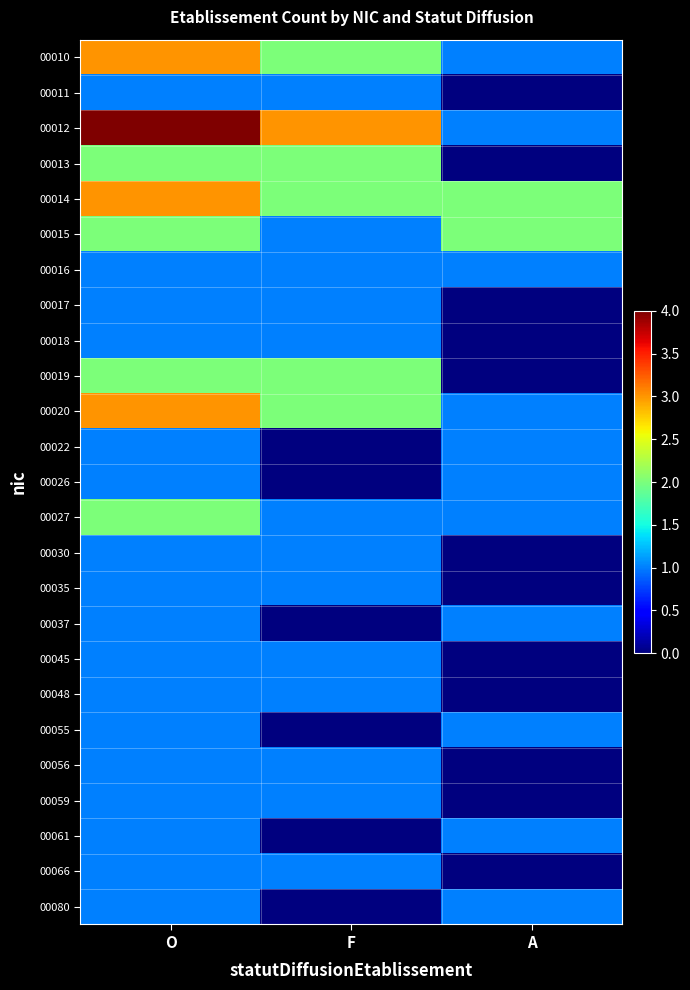

Reading left to right, what are all the values shown in this chart?

00010: O=3	F=2	A=1
00011: O=1	F=1	A=0
00012: O=4	F=3	A=1
00013: O=2	F=2	A=0
00014: O=3	F=2	A=2
00015: O=2	F=1	A=2
00016: O=1	F=1	A=1
00017: O=1	F=1	A=0
00018: O=1	F=1	A=0
00019: O=2	F=2	A=0
00020: O=3	F=2	A=1
00022: O=1	F=0	A=1
00026: O=1	F=0	A=1
00027: O=2	F=1	A=1
00030: O=1	F=1	A=0
00035: O=1	F=1	A=0
00037: O=1	F=0	A=1
00045: O=1	F=1	A=0
00048: O=1	F=1	A=0
00055: O=1	F=0	A=1
00056: O=1	F=1	A=0
00059: O=1	F=1	A=0
00061: O=1	F=0	A=1
00066: O=1	F=1	A=0
00080: O=1	F=0	A=1